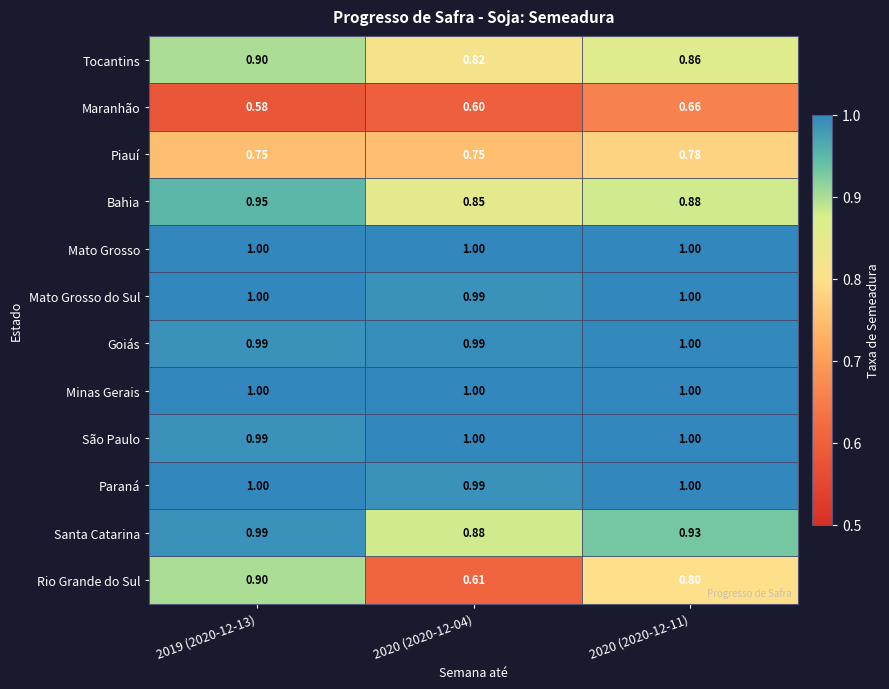

Which category has the lowest value across all series?

2019 (2020-12-13)